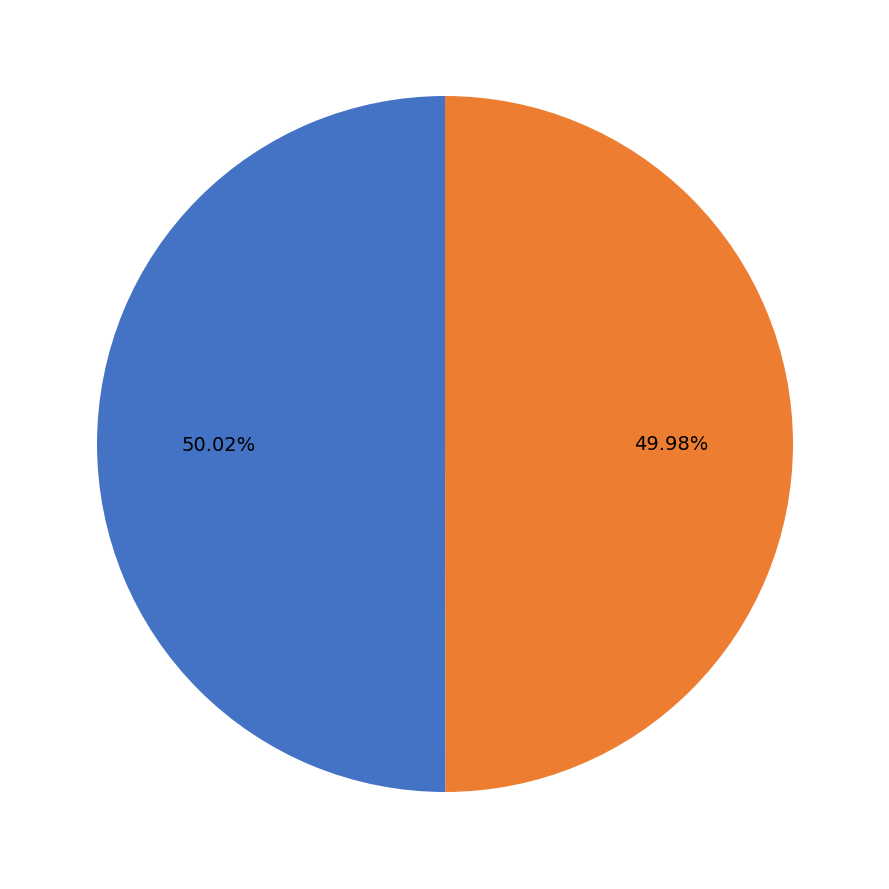

Is there any slice that represents more than half of the pie?

Yes